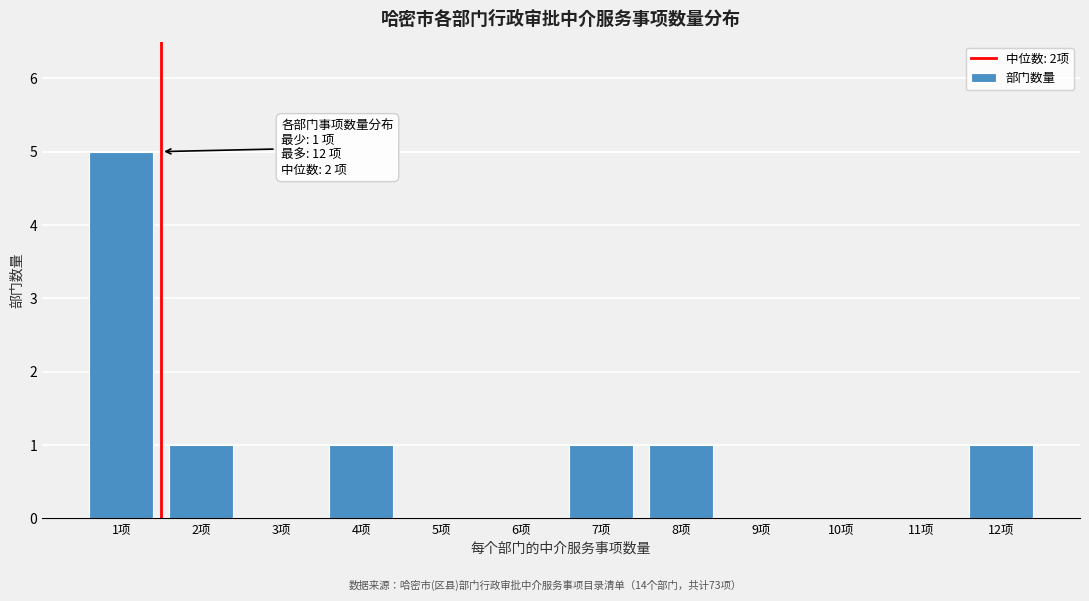

Reading left to right, extract all data points from this chart.

1项=5	2项=1	3项=0	4项=1	5项=0	6项=0	7项=1	8项=1	9项=0	10项=0	11项=0	12项=1